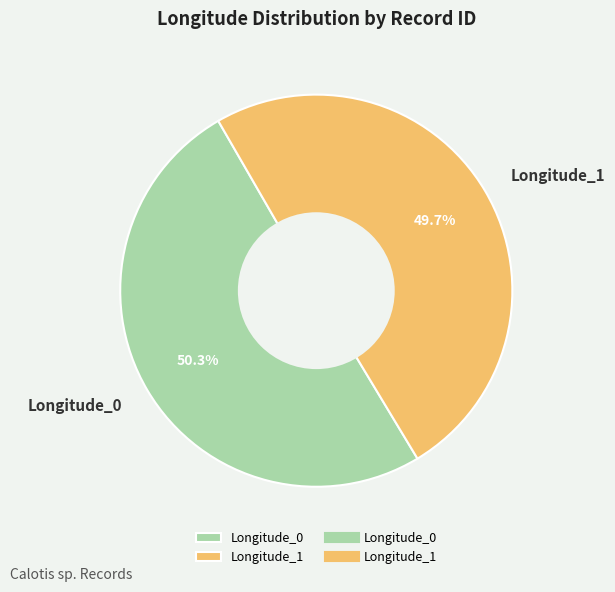

To the nearest percent, what is the average slice percentage?

50%